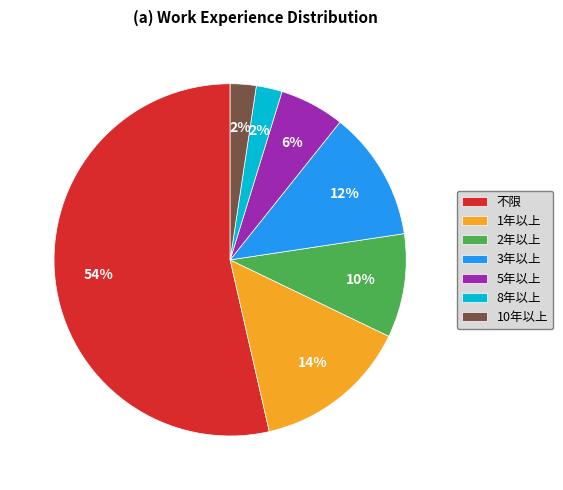

Count the number of slices in the pie.

7